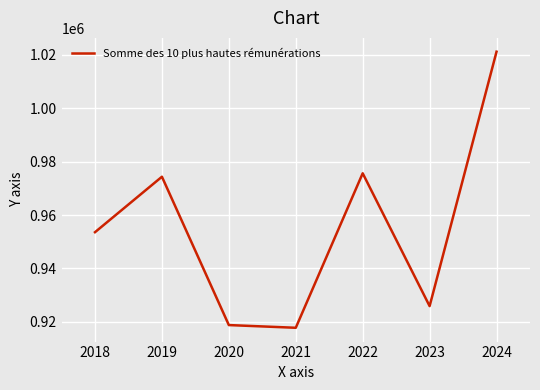

True or false: there are more than 1 points higher than both neighbors.

True